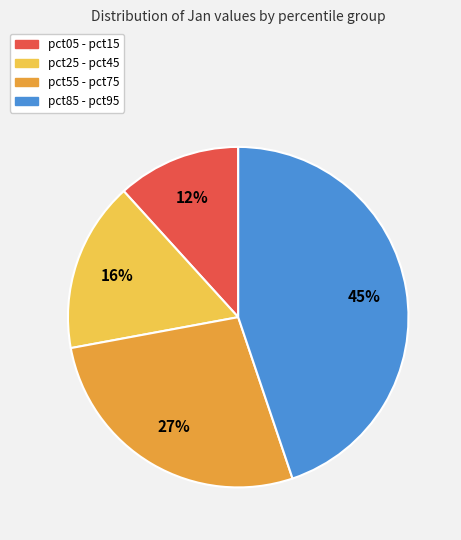

Is there a majority slice in this chart?

No